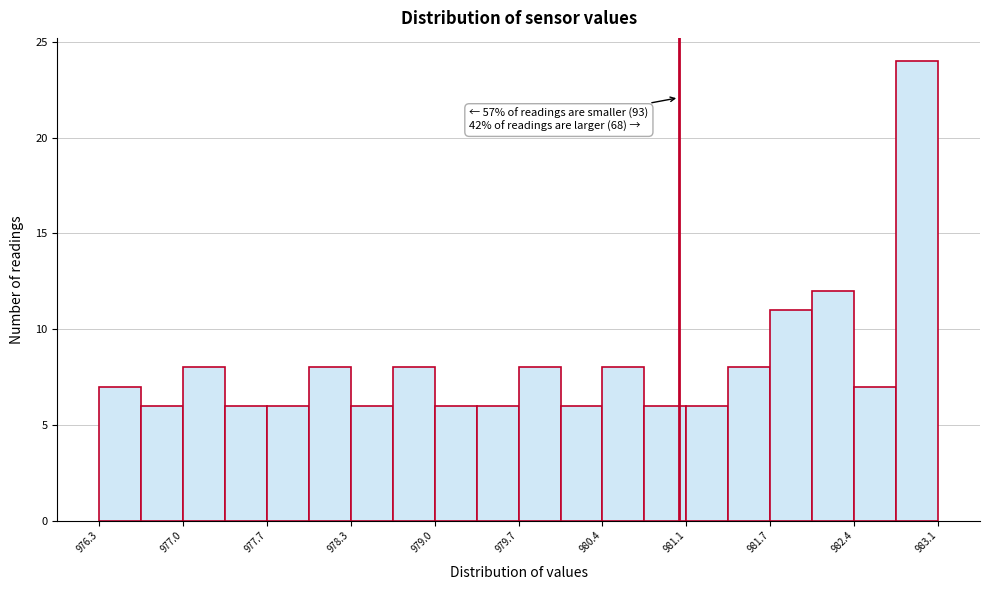

Around what value on the x-axis is the tallest bar? Give the approximate position of its centre, as read against the axis.

982.9